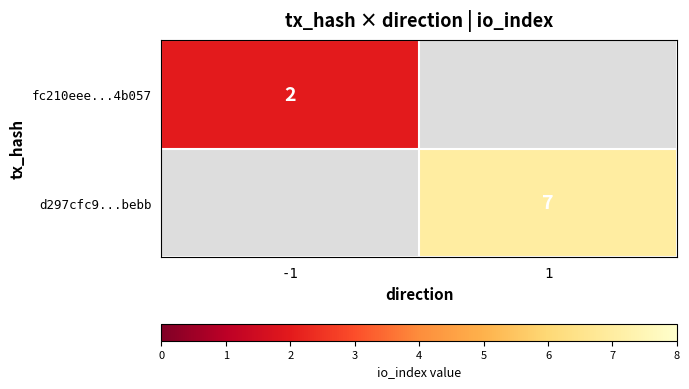

The fc210eee...4b057 series shows 2 at -1. True or false?

True